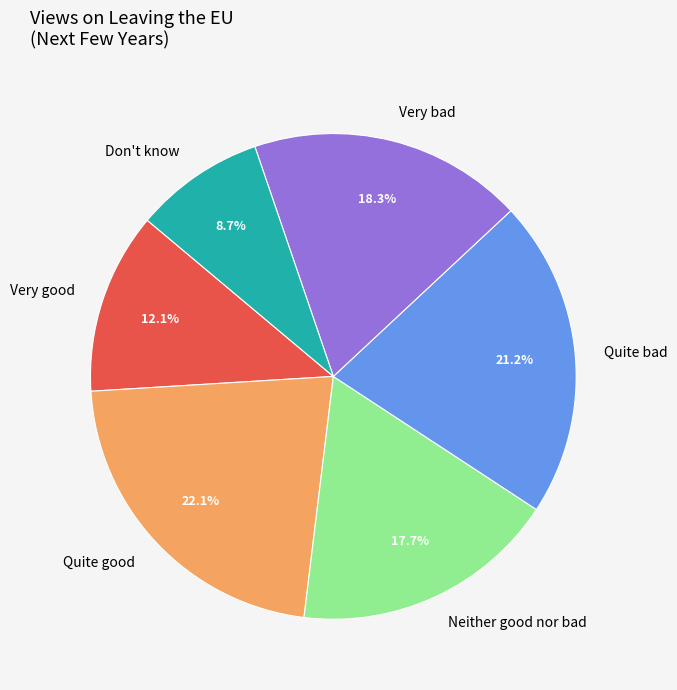

What is the largest slice in the pie chart?

Quite good